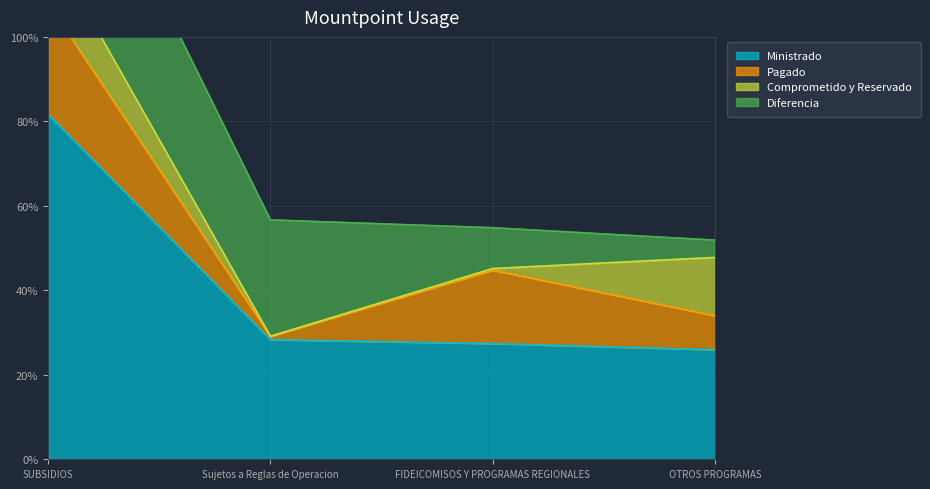

Is the value of Comprometido y Reservado at SUBSIDIOS greater than the value of Ministrado at SUBSIDIOS?

No